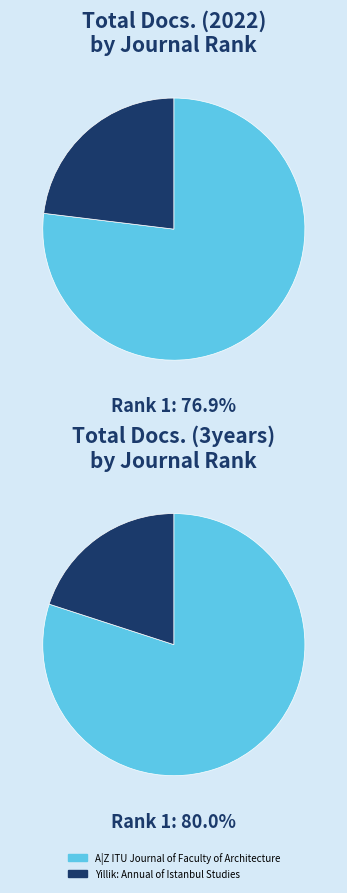

What percentage is the A|Z ITU Journal of Faculty of Architecture slice, to the nearest percent?

80%